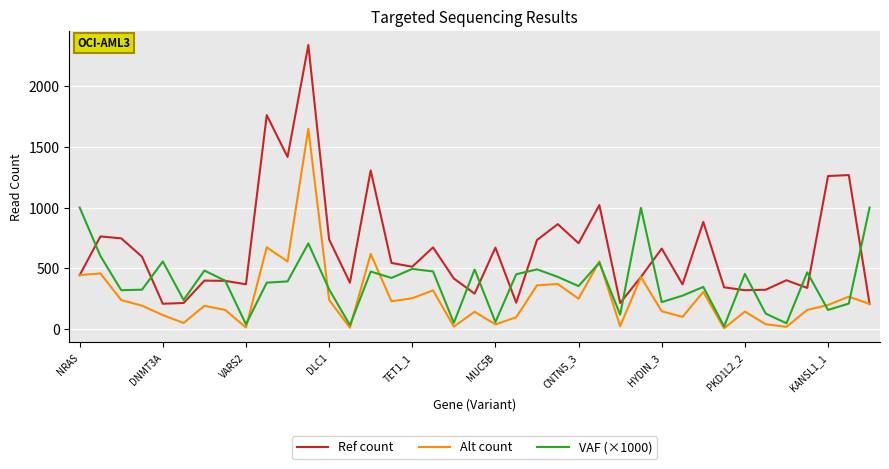

What is the maximum value shown in the chart?

2335.0